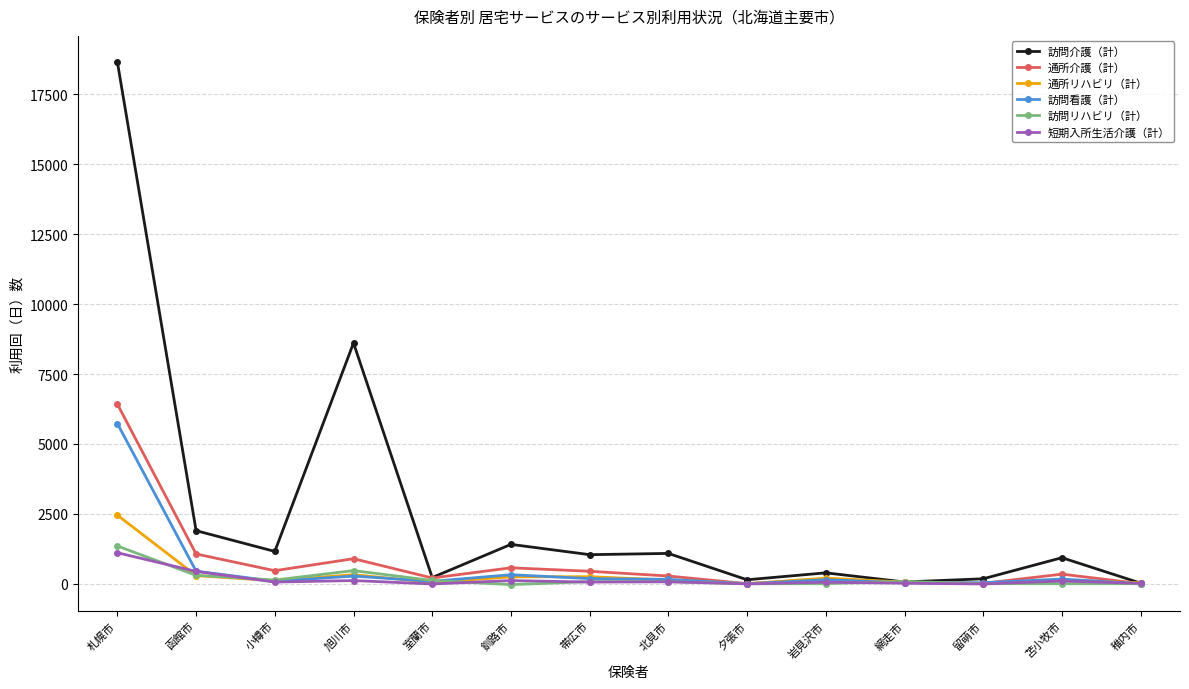

What is the label of the 6th point from the right?

夕張市